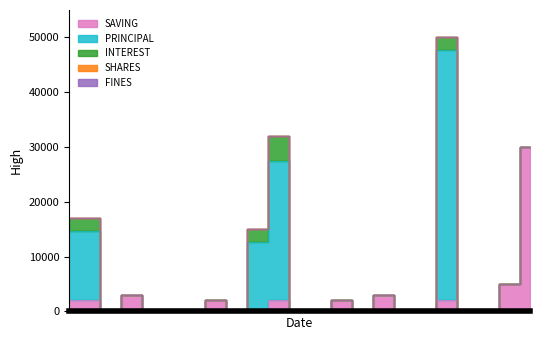

At which label does PRINCIPAL reach its minimum?

301004082